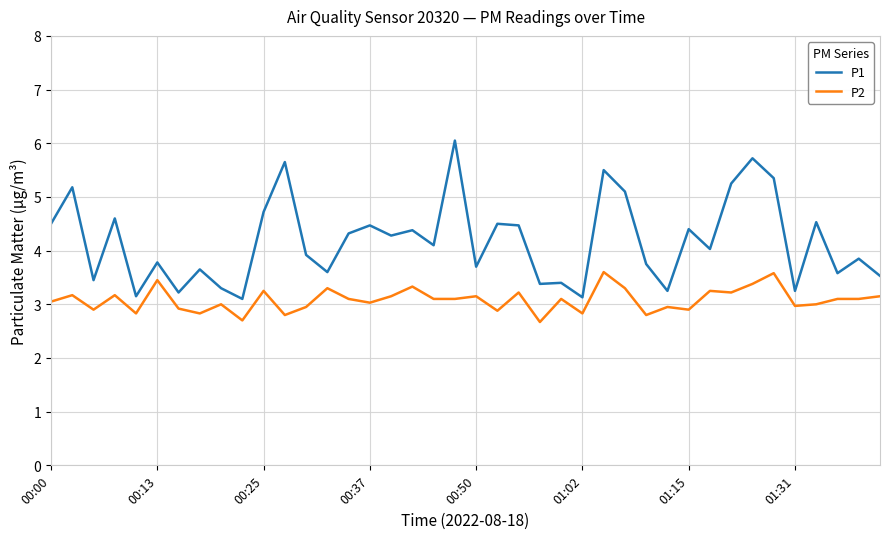

True or false: P1 has more than 2 points higher than both neighbors.

True